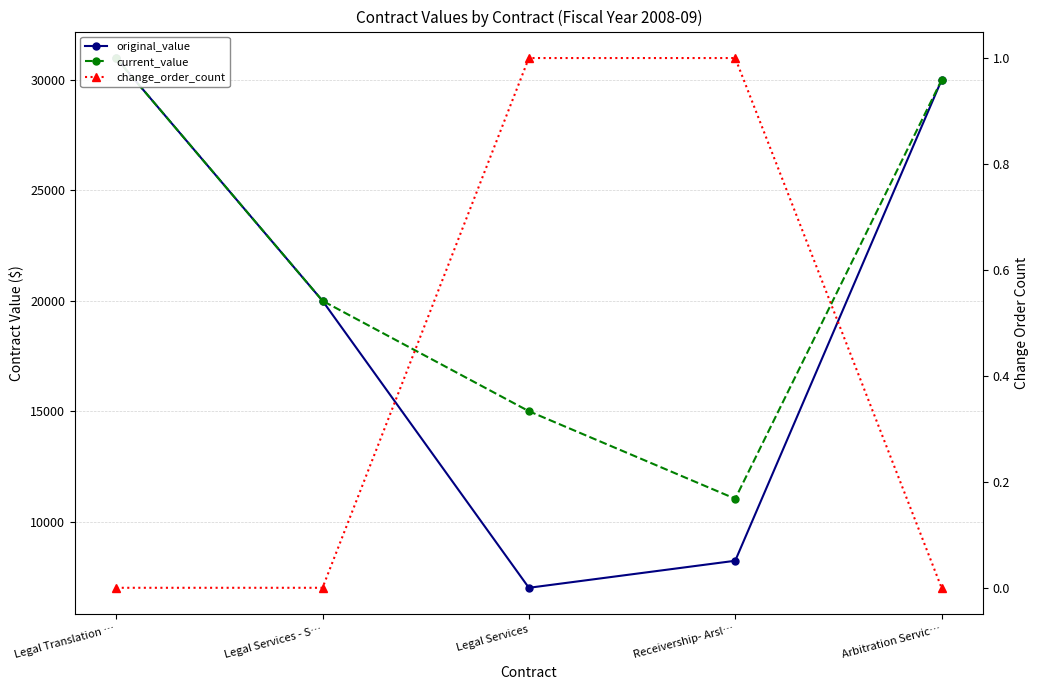

How many values in the original_value series exceed 20000?

2